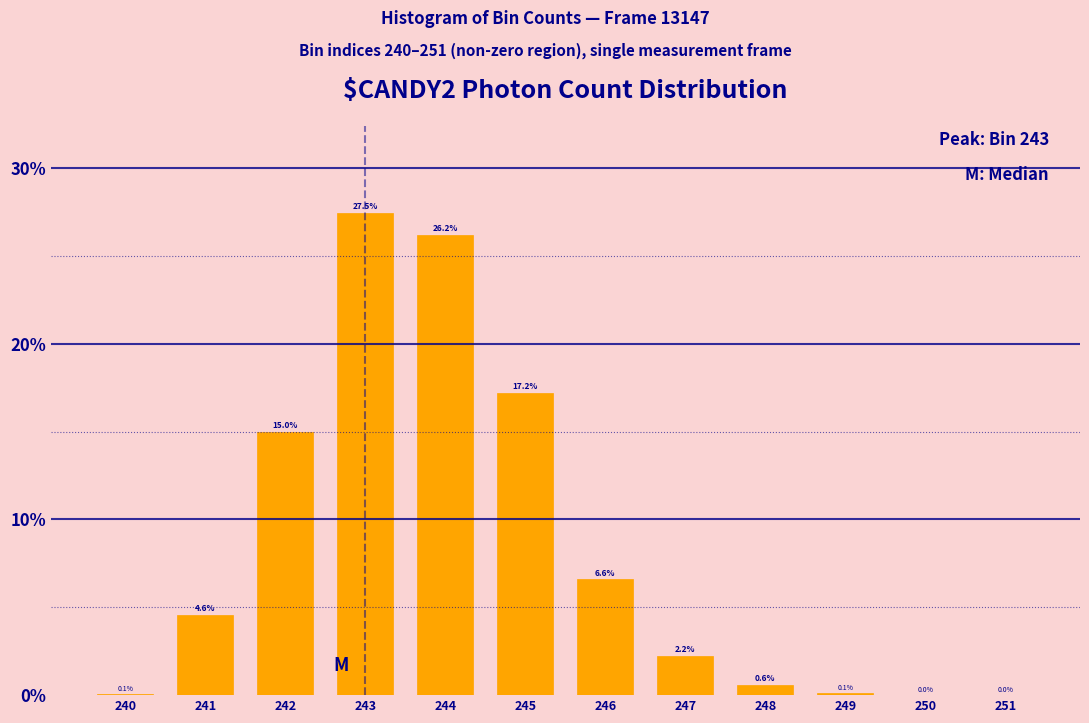

What value does the data have at 242?

15.0